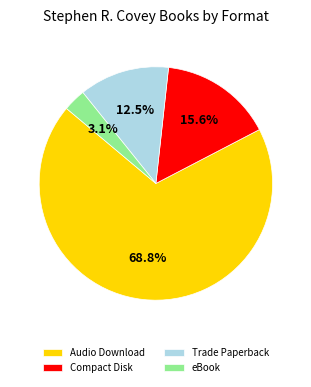

Is the sum of eBook and Compact Disk greater than half?

No